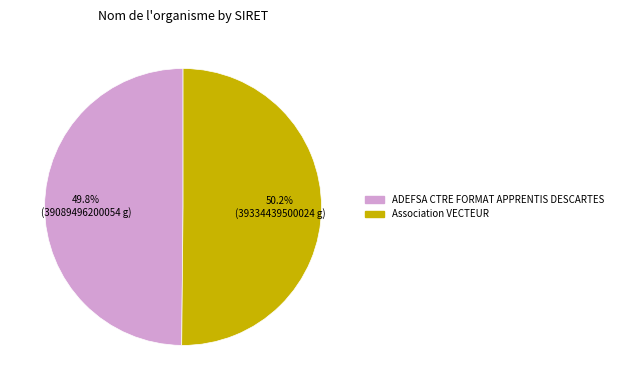

Count the number of slices in the pie.

2